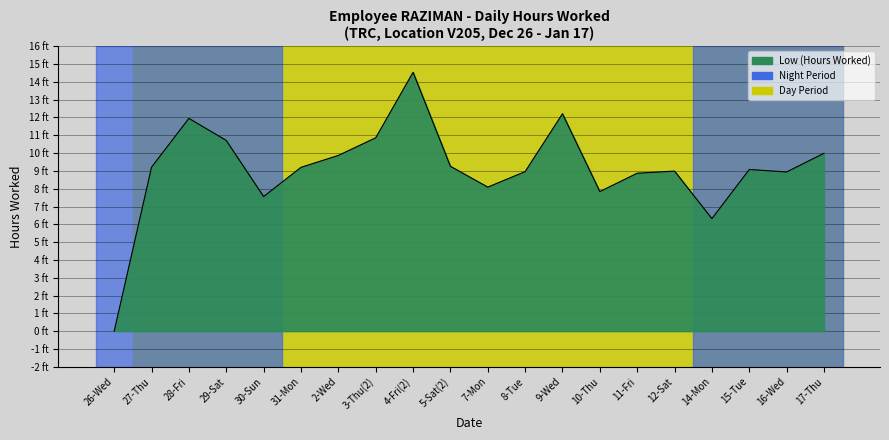

At which label does the data first exceed 9?

27-Thu